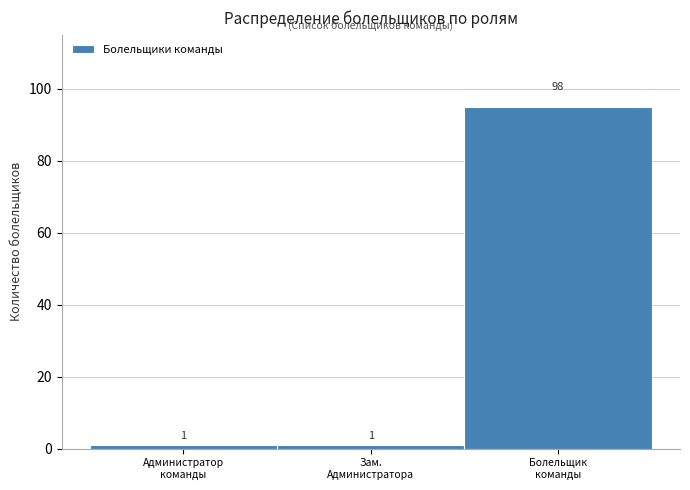

Reading left to right, list all the values displayed in this chart.

1	1	95